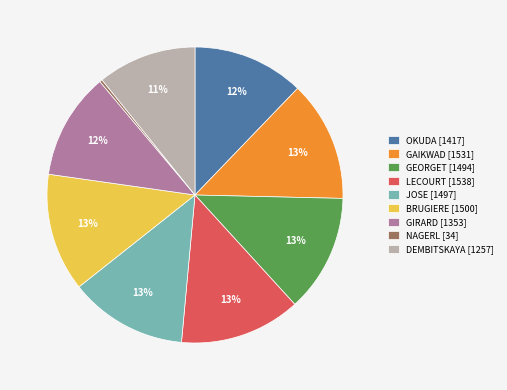

Is it true that DEMBITSKAYA [1257] is 11% of the pie?

True